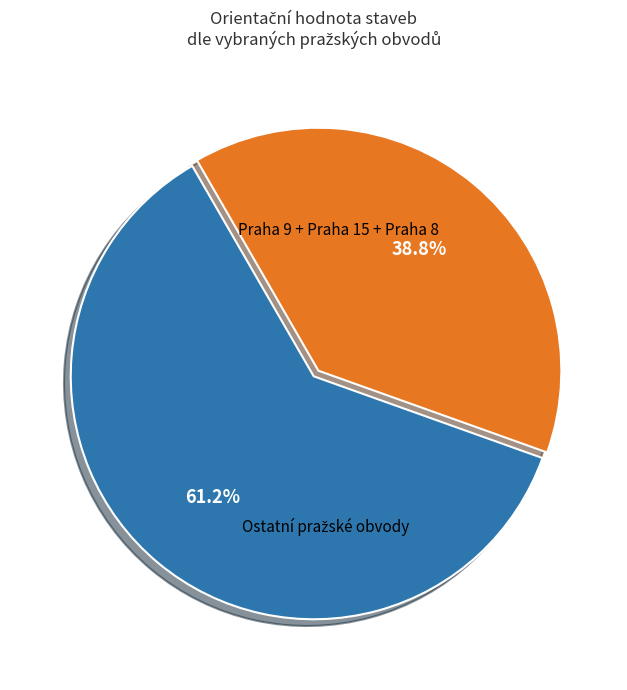

Is there a majority slice in this chart?

Yes